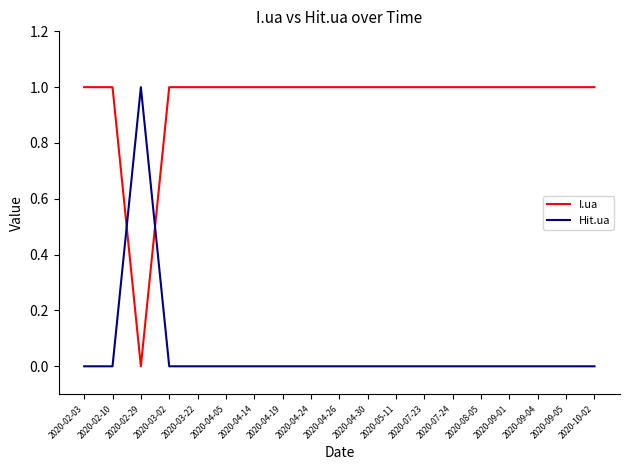

After their last crossing, which series has the higher values: Hit.ua or I.ua?

I.ua